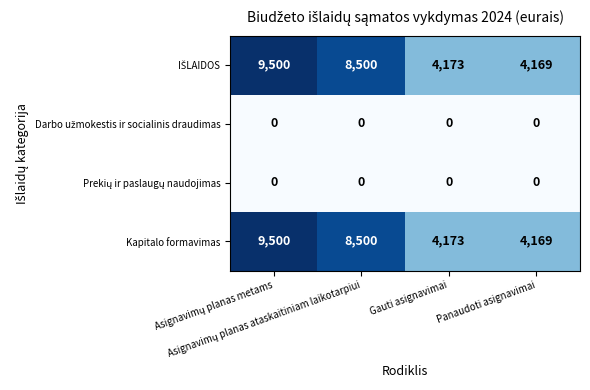

What is the maximum value for Kapitalo formavimas?

9500